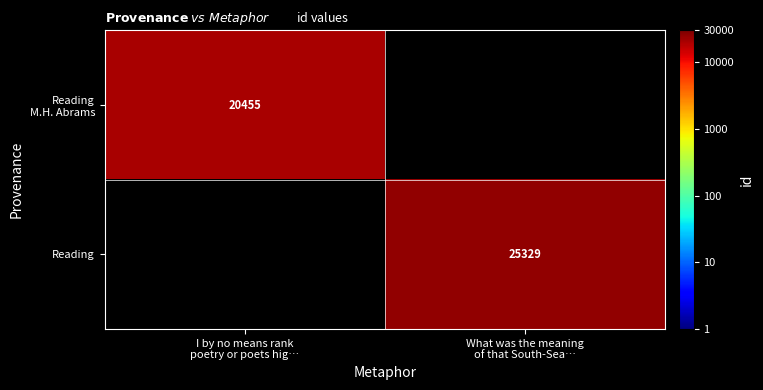

How many positive values does the Reading series have?

1